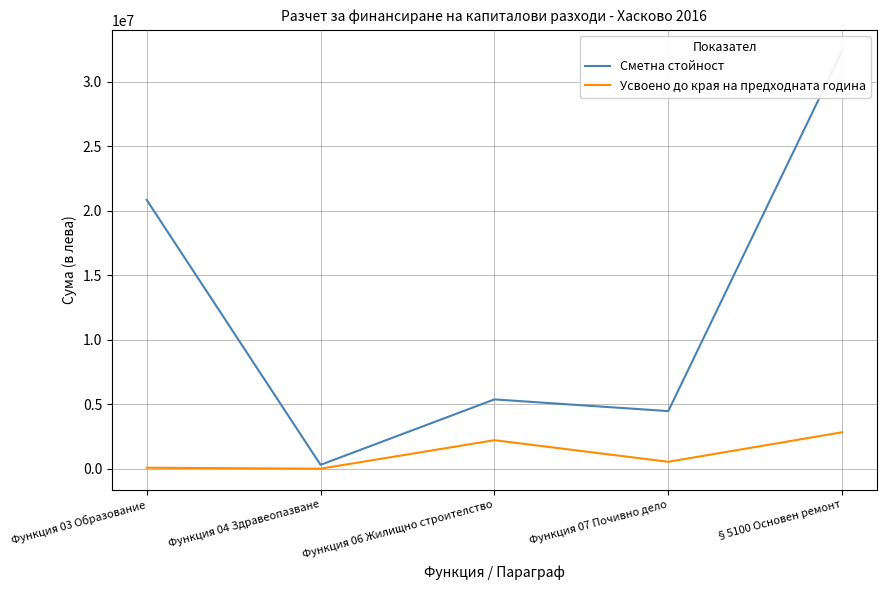

True or false: Усвоено до края на предходната година and Сметна стойност intersect in this chart.

False